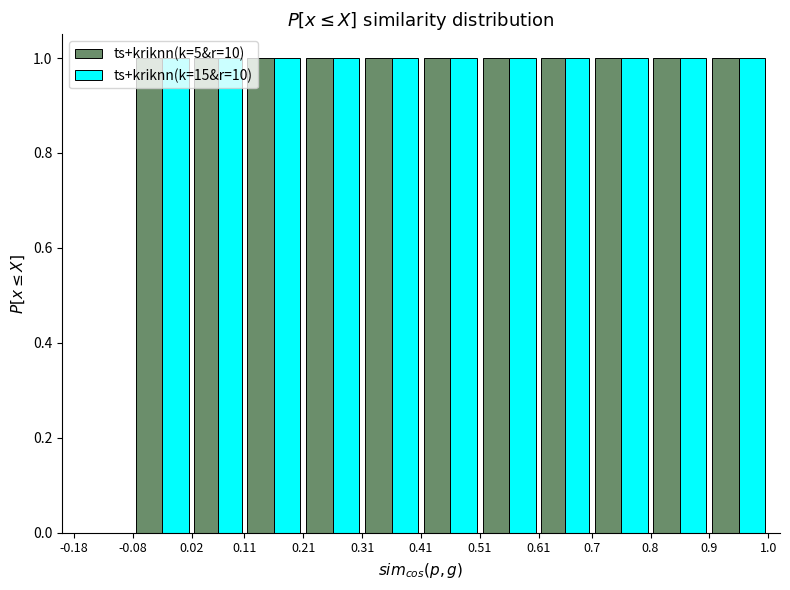

Reading left to right, transcribe this chart: for each range on the x-axis, give the height of each series' bar. The values are not printed on the chart, so give them approximately, as read against the axis.

-0.18 to -0.08: ts+kriknn(k=5&r=10)=0	ts+kriknn(k=15&r=10)=0
-0.08 to 0.02: ts+kriknn(k=5&r=10)=1	ts+kriknn(k=15&r=10)=1
0.02 to 0.11: ts+kriknn(k=5&r=10)=1	ts+kriknn(k=15&r=10)=1
0.11 to 0.21: ts+kriknn(k=5&r=10)=1	ts+kriknn(k=15&r=10)=1
0.21 to 0.31: ts+kriknn(k=5&r=10)=1	ts+kriknn(k=15&r=10)=1
0.31 to 0.41: ts+kriknn(k=5&r=10)=1	ts+kriknn(k=15&r=10)=1
0.41 to 0.51: ts+kriknn(k=5&r=10)=1	ts+kriknn(k=15&r=10)=1
0.51 to 0.61: ts+kriknn(k=5&r=10)=1	ts+kriknn(k=15&r=10)=1
0.61 to 0.7: ts+kriknn(k=5&r=10)=1	ts+kriknn(k=15&r=10)=1
0.7 to 0.8: ts+kriknn(k=5&r=10)=1	ts+kriknn(k=15&r=10)=1
0.8 to 0.9: ts+kriknn(k=5&r=10)=1	ts+kriknn(k=15&r=10)=1
0.9 to 1.0: ts+kriknn(k=5&r=10)=1	ts+kriknn(k=15&r=10)=1